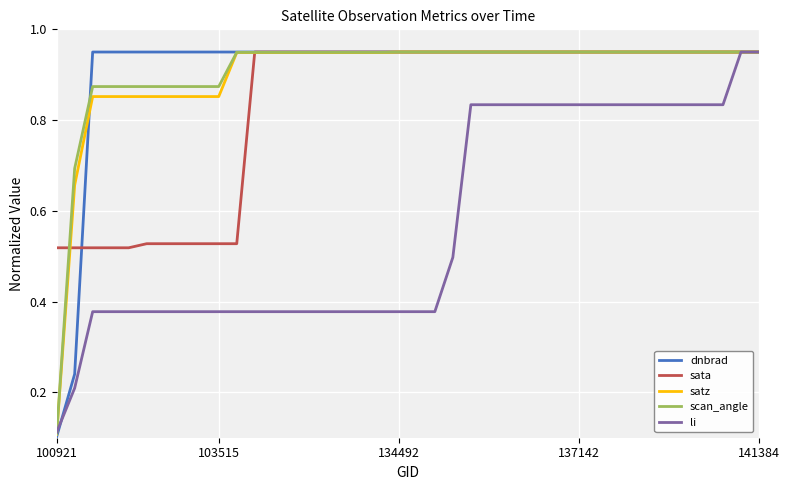

Which series ends up on top after the final intersection of scan_angle and sata?

sata